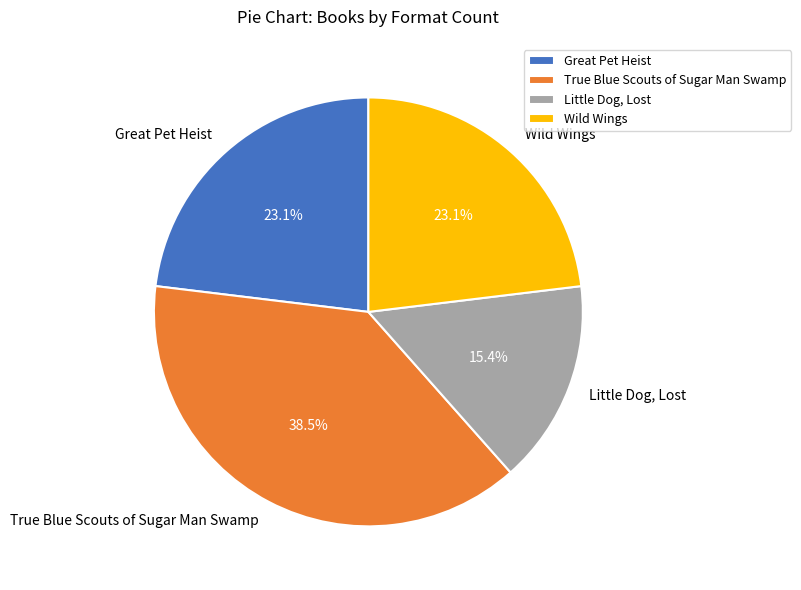

Is there a majority slice in this chart?

No